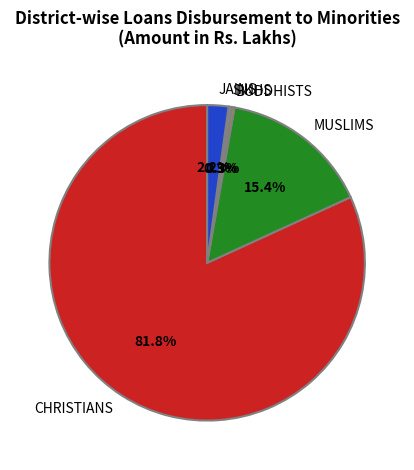

Which slice is the largest?

CHRISTIANS